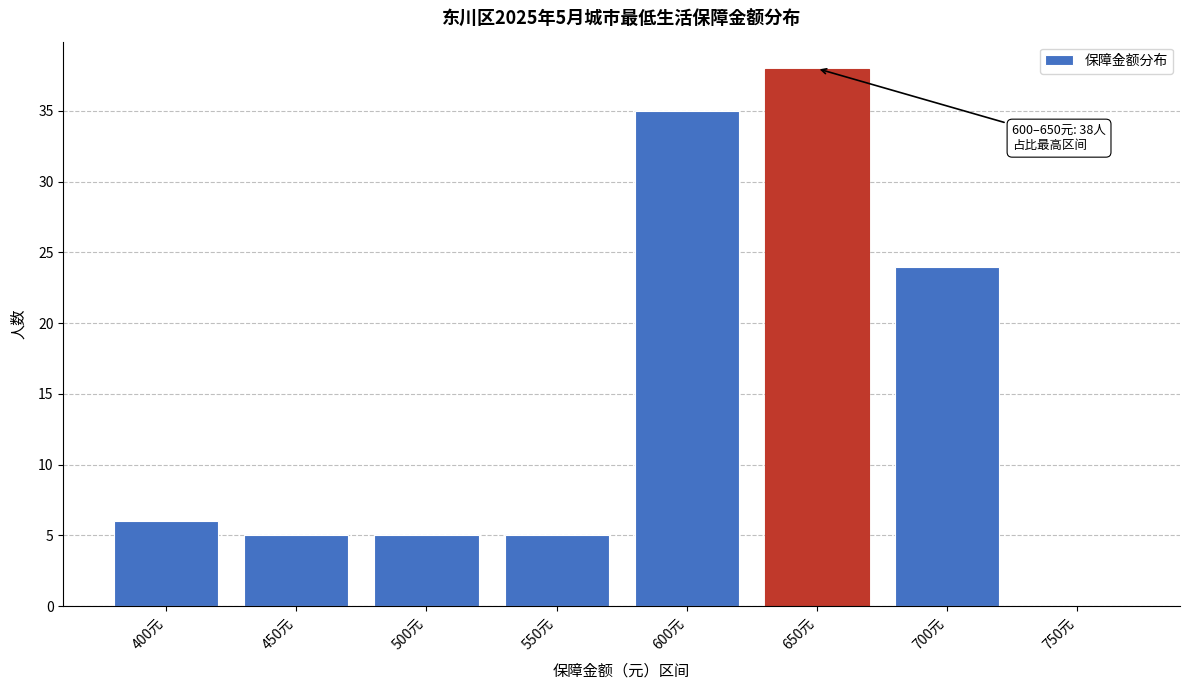

Reading left to right, transcribe all the data shown in this chart.

400元=6	450元=5	500元=5	550元=5	600元=35	650元=38	700元=24	750元=0